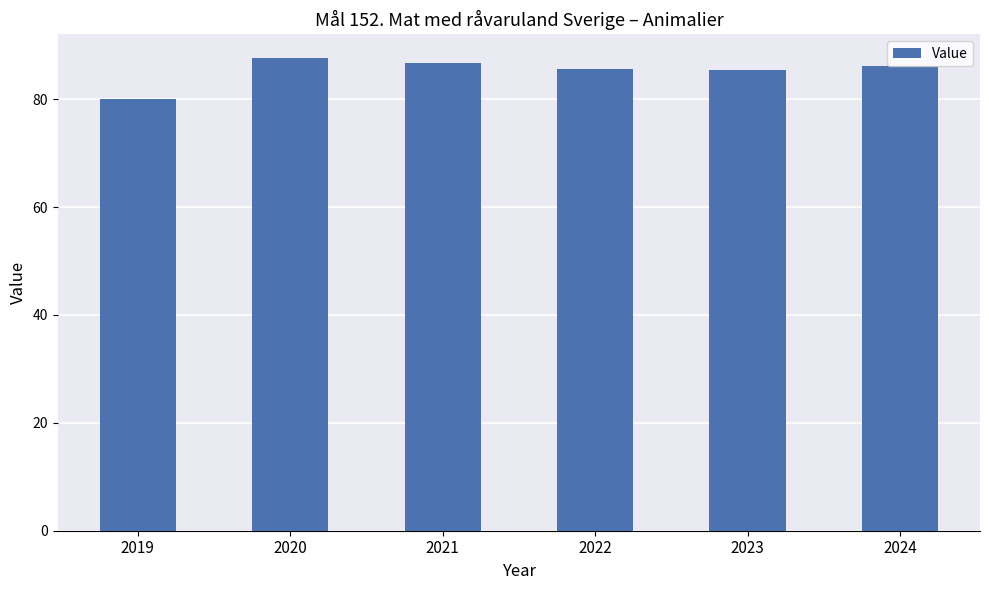

What is the maximum value shown in the chart?

87.6